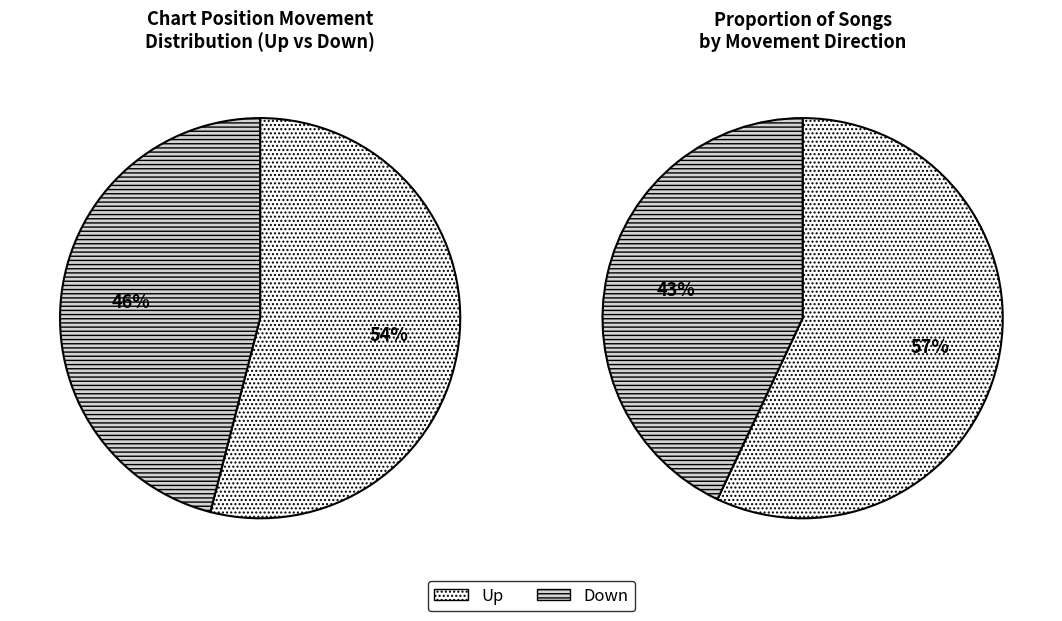

How many slices are in this pie chart?

2